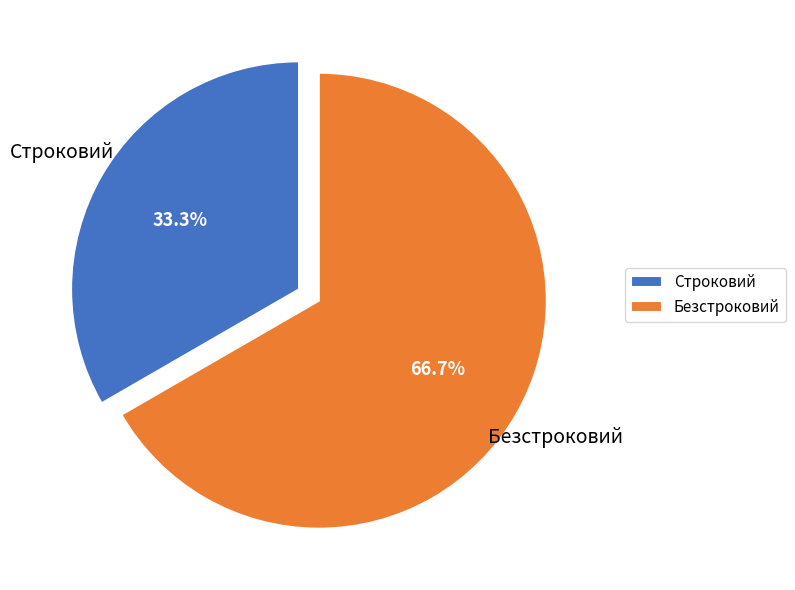

How many slices are in this pie chart?

2